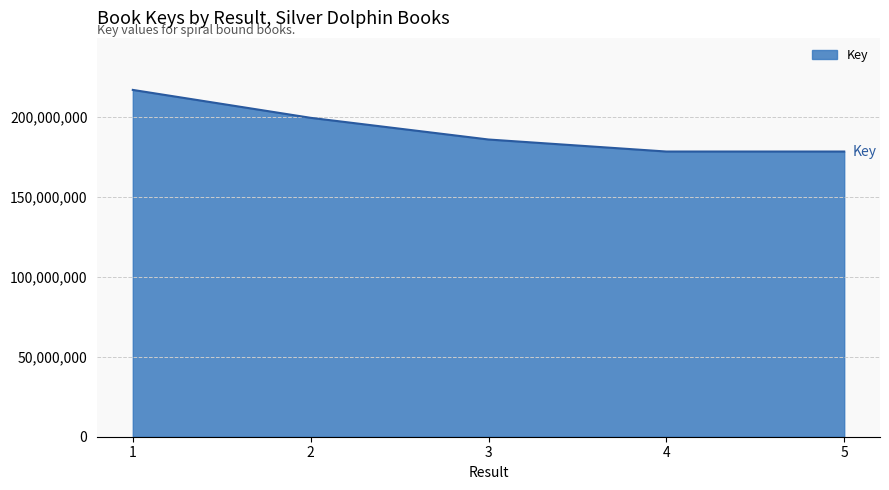

How many series are shown in this chart?

1